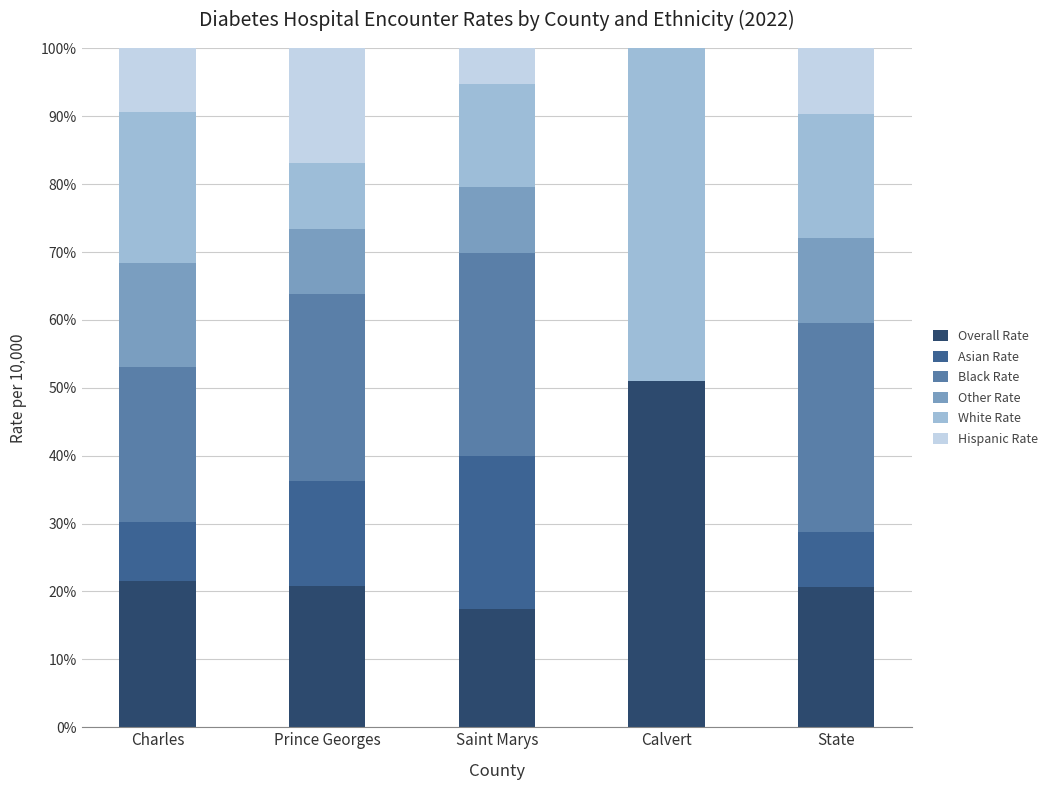

Is it true that Overall Rate equals 36.4 at Prince Georges?

False